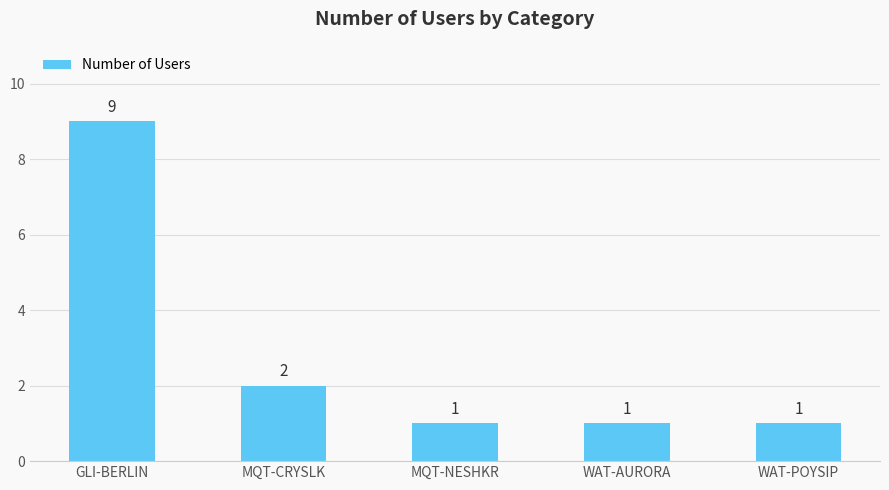

Reading right to left, transcribe all the data shown in this chart.

1	1	1	2	9